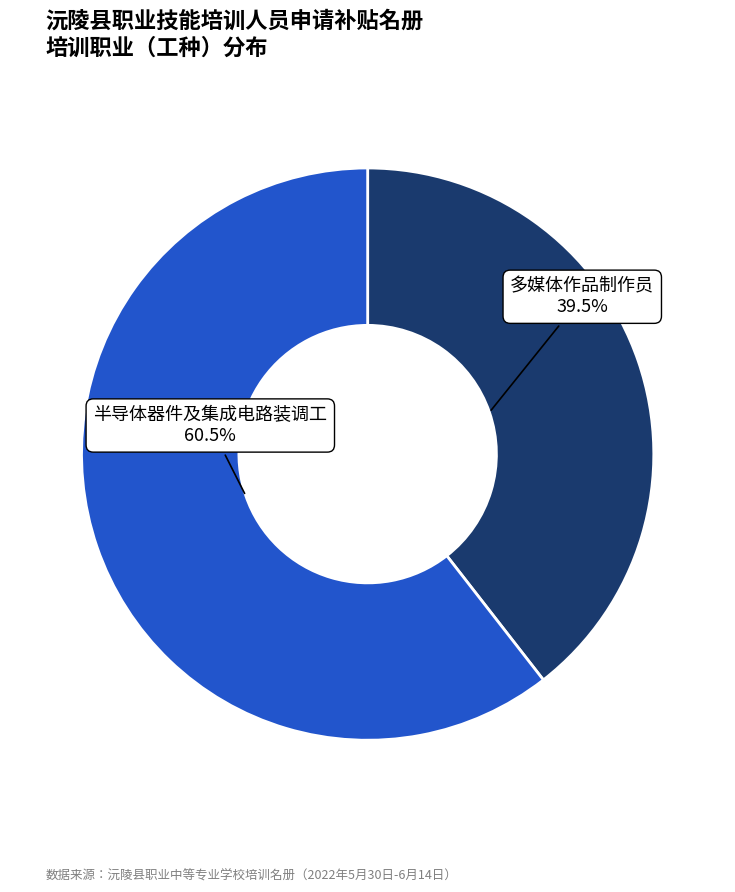

How many slices are in this pie chart?

2